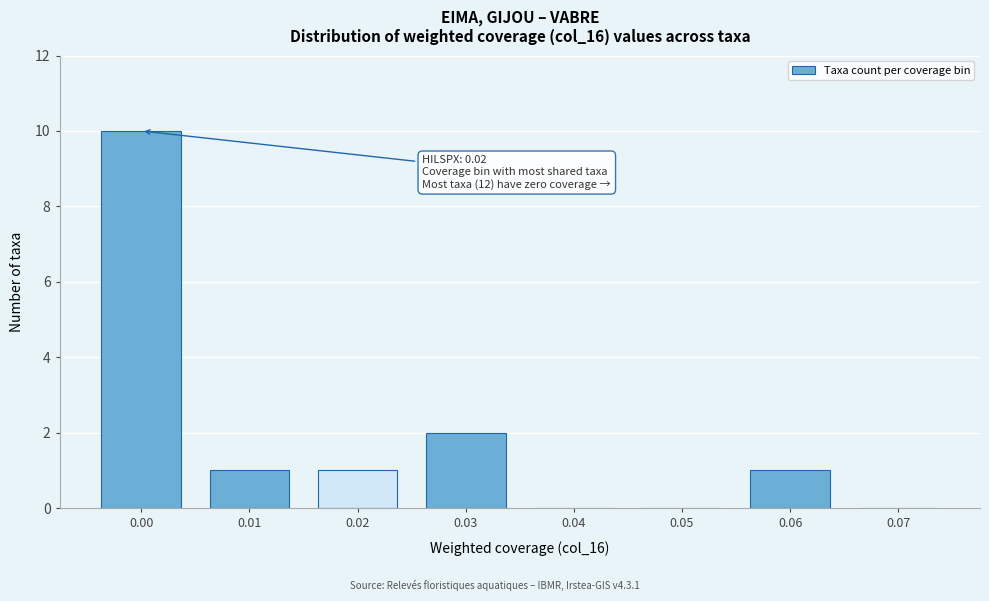

Reading left to right, list all the values displayed in this chart.

0.00=10	0.01=1	0.02=1	0.03=2	0.04=0	0.05=0	0.06=1	0.07=0